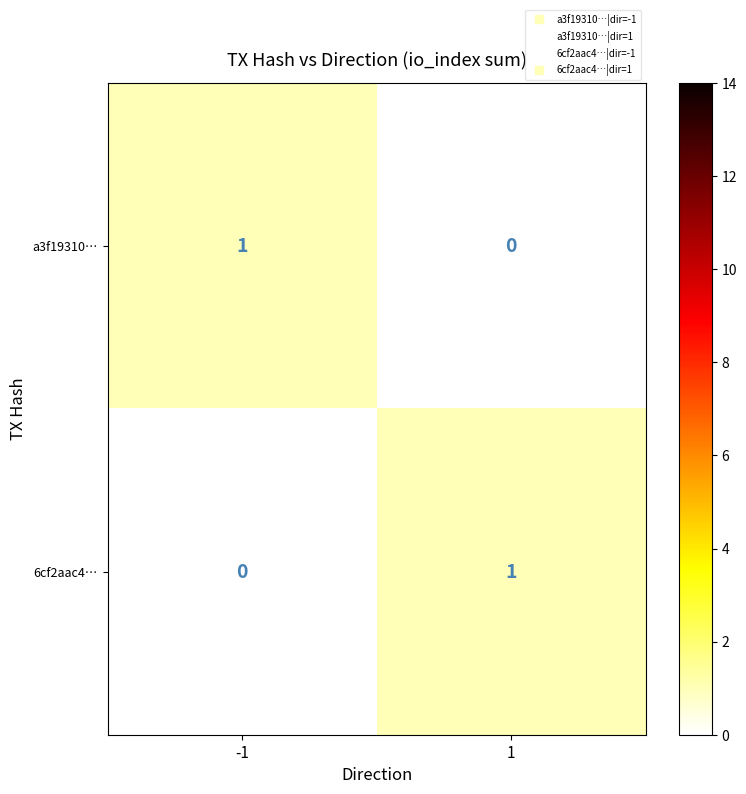

The 6cf2aac4… series shows 2 at 1. True or false?

False